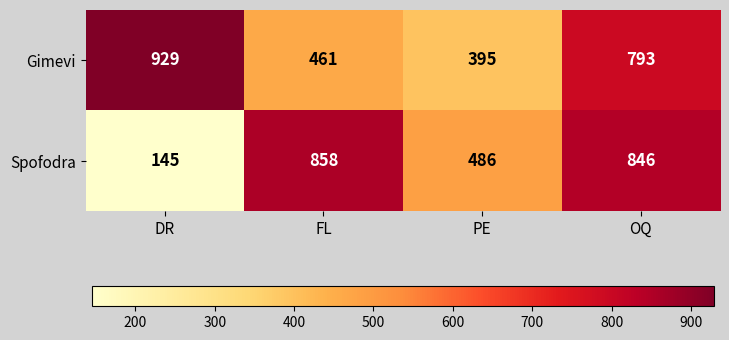

Reading right to left, extract all data points from this chart.

Gimevi: OQ=793	PE=395	FL=461	DR=929
Spofodra: OQ=846	PE=486	FL=858	DR=145